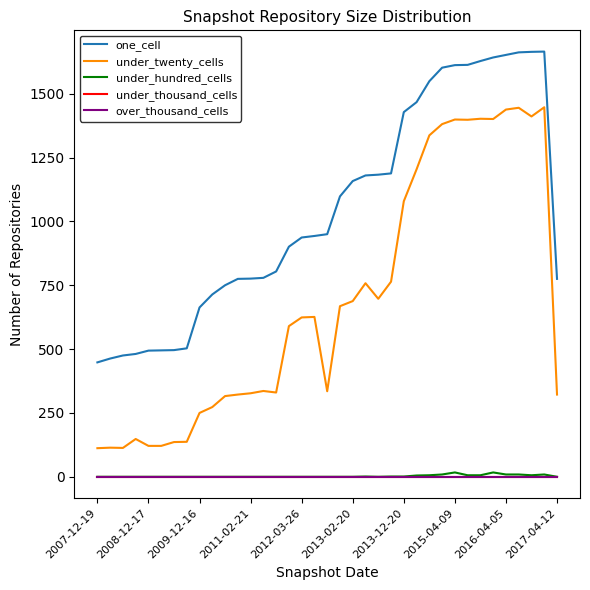

List the labels in order of under_thousand_cells value, smallest first.

2007-12-19, 2008-12-17, 2009-12-16, 2011-02-21, 2012-03-26, 2013-02-20, 2013-12-20, 2015-04-09, 2016-04-05, 2017-04-12, 10, 11, 12, 13, 14, 15, 16, 17, 18, 19, 20, 21, 22, 23, 24, 25, 26, 27, 28, 29, 30, 31, 32, 33, 34, 35, 36